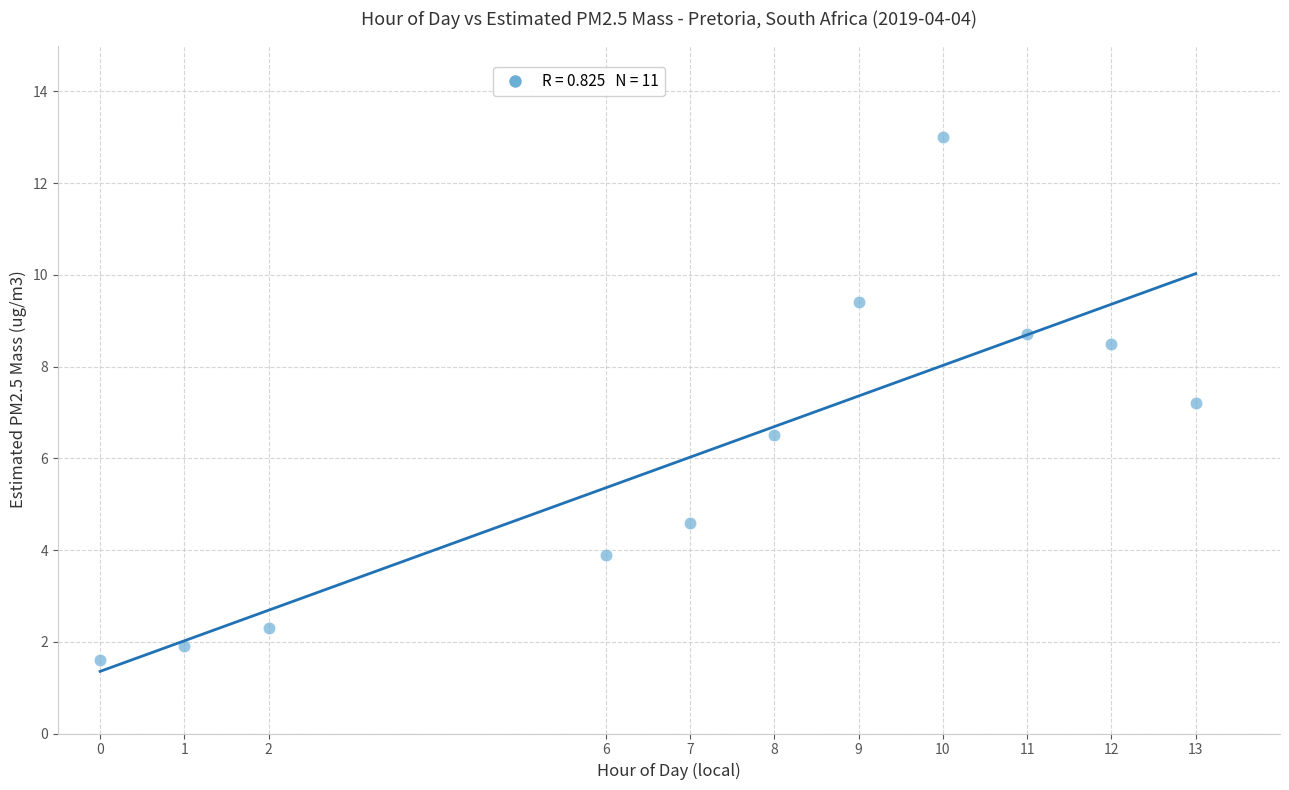

What Y value in the scatter plot is closest to 7?

7.2